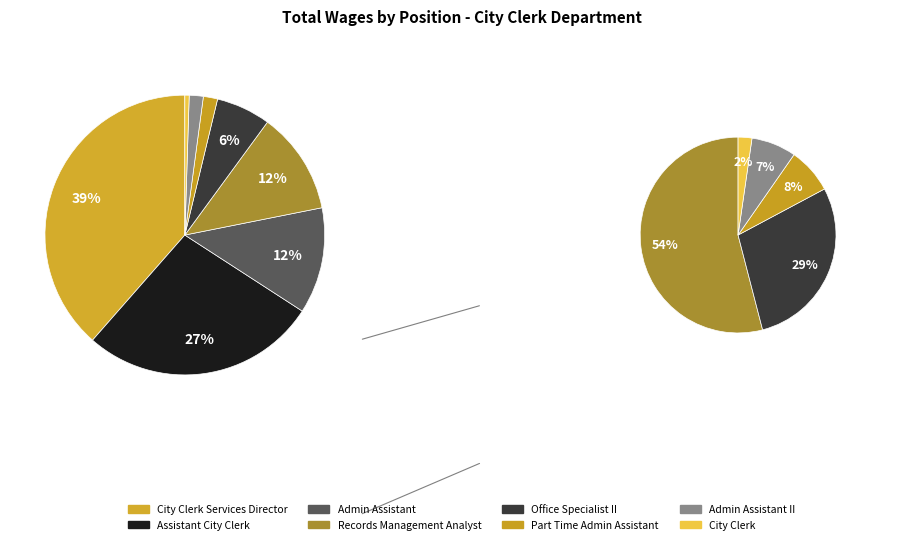

To the nearest percent, what is the combined percentage of Assistant City Clerk and City Clerk Services Director?

66%